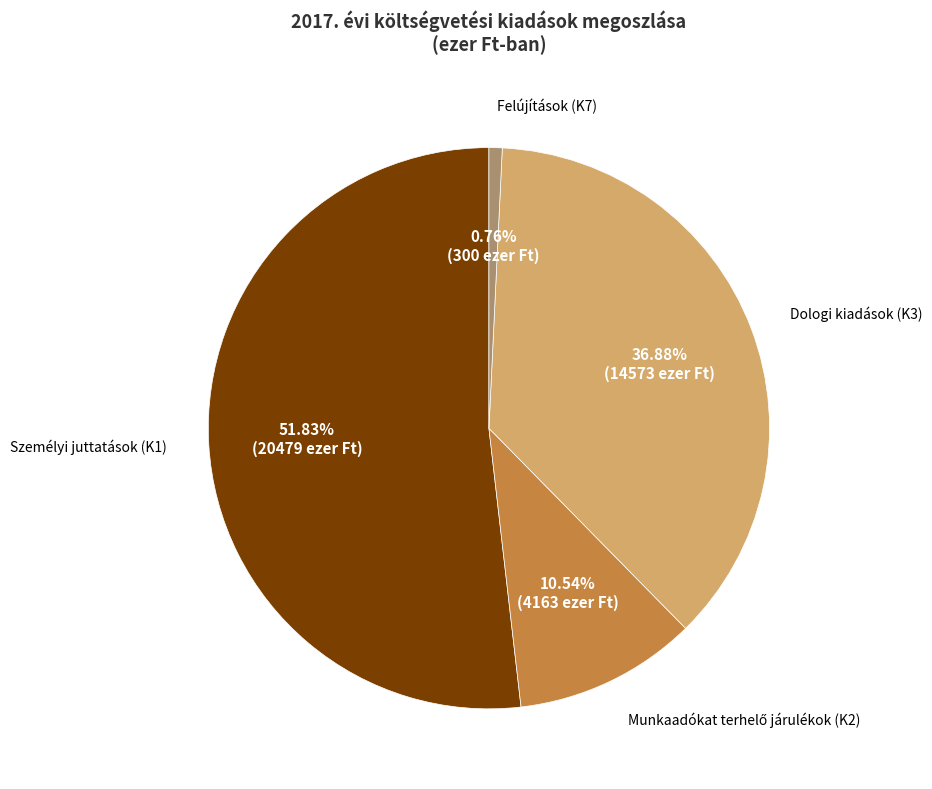

How many segments does this pie chart have?

4